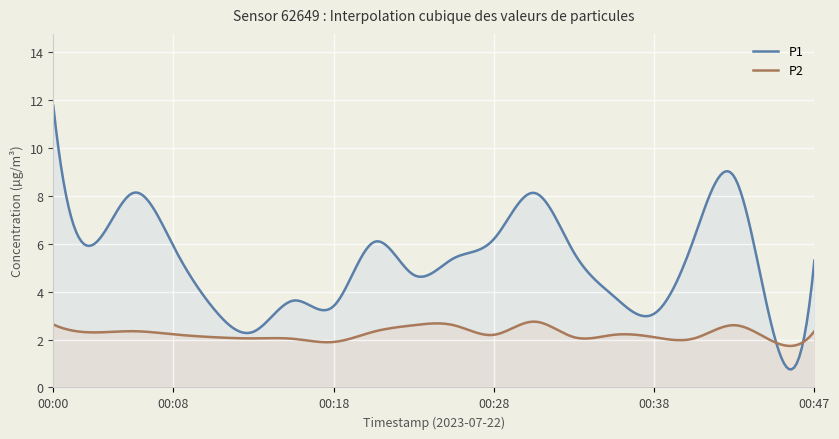

True or false: P2 has a value of 3.7 at 00:35.

False